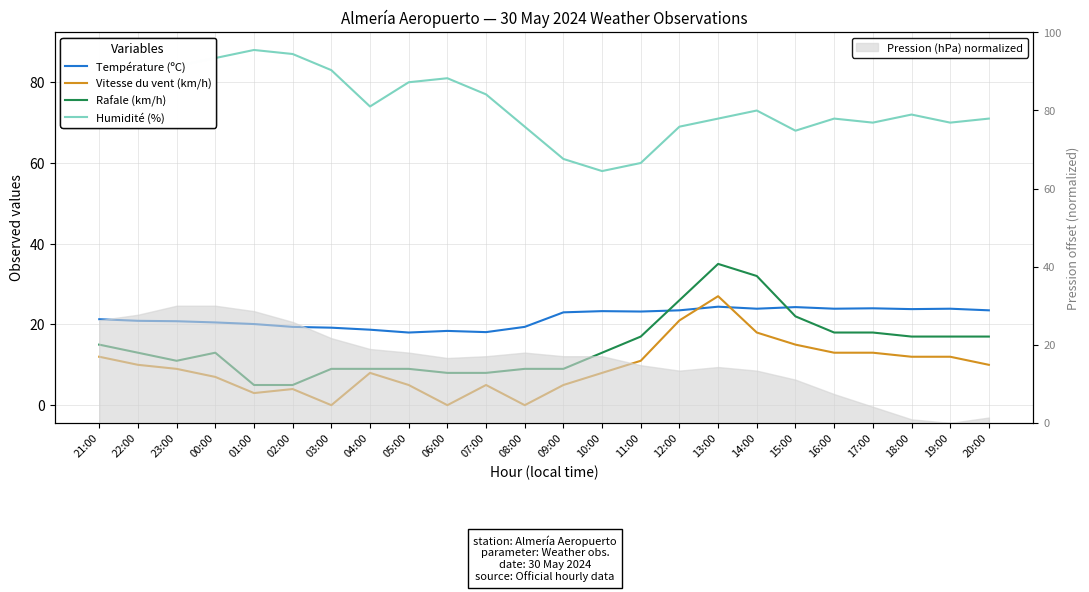

What is the difference between the Température (ºC) values at 18:00 and 19:00?

0.1